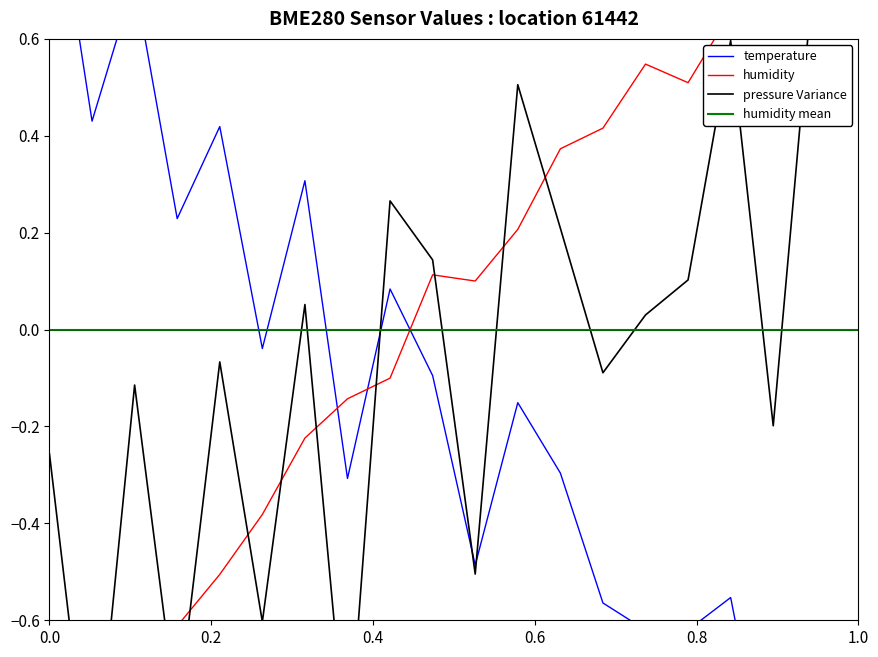

True or false: pressure_norm and temperature cross at least once.

True